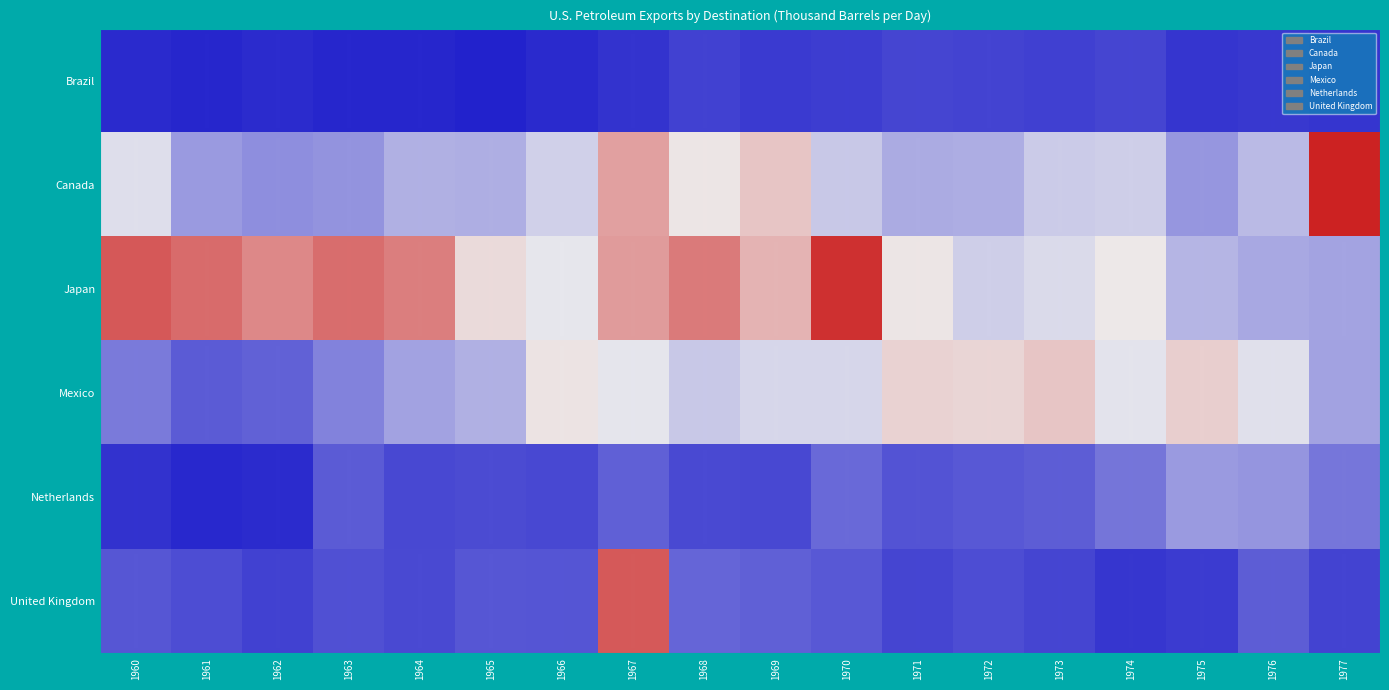

List the labels in order of Canada value, largest first.

1977, 1967, 1969, 1968, 1960, 1966, 1974, 1973, 1970, 1976, 1964, 1965, 1972, 1971, 1961, 1975, 1963, 1962